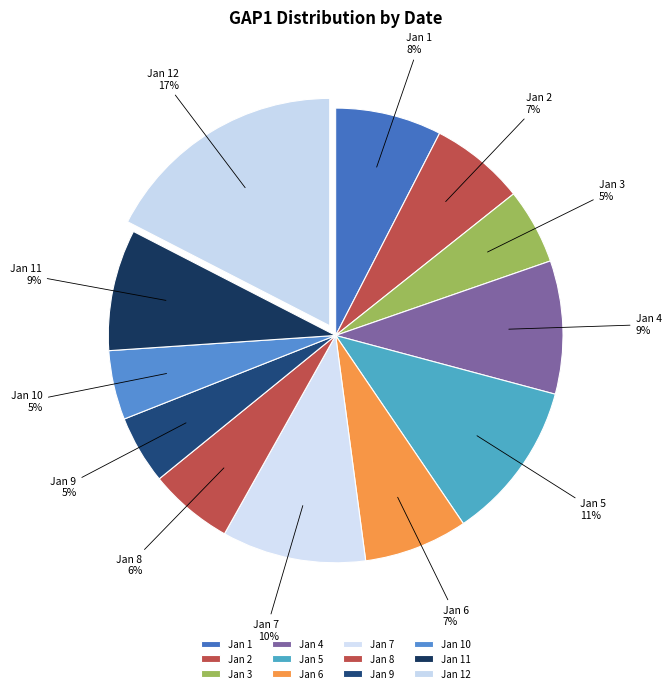

The Jan 2 slice represents 1% of the pie. True or false?

False